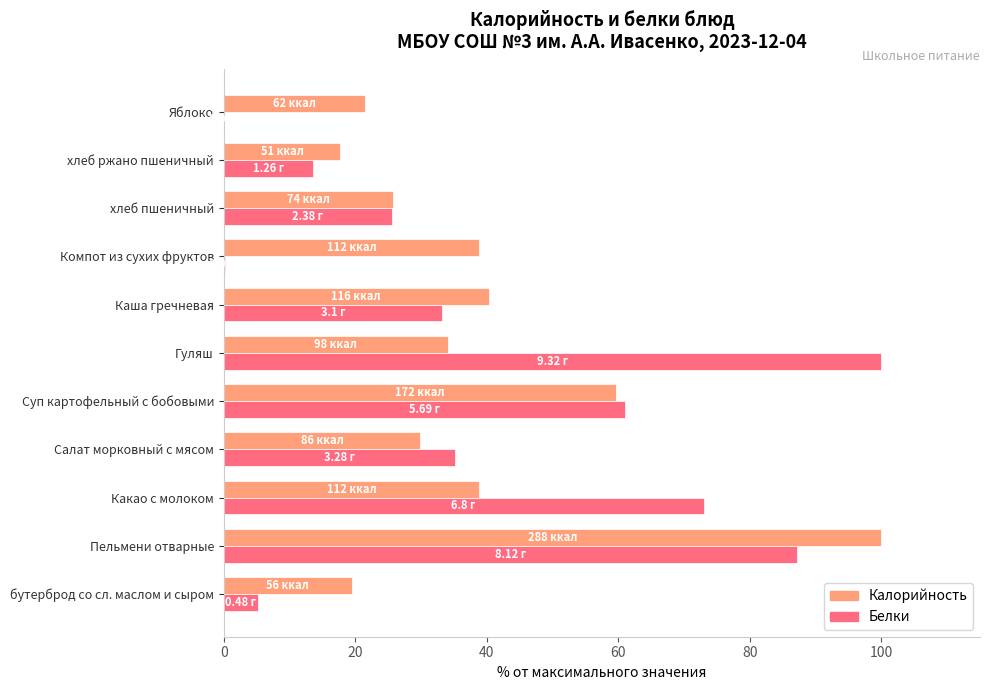

At which category is the sum across all series the highest?

Пельмени отварные